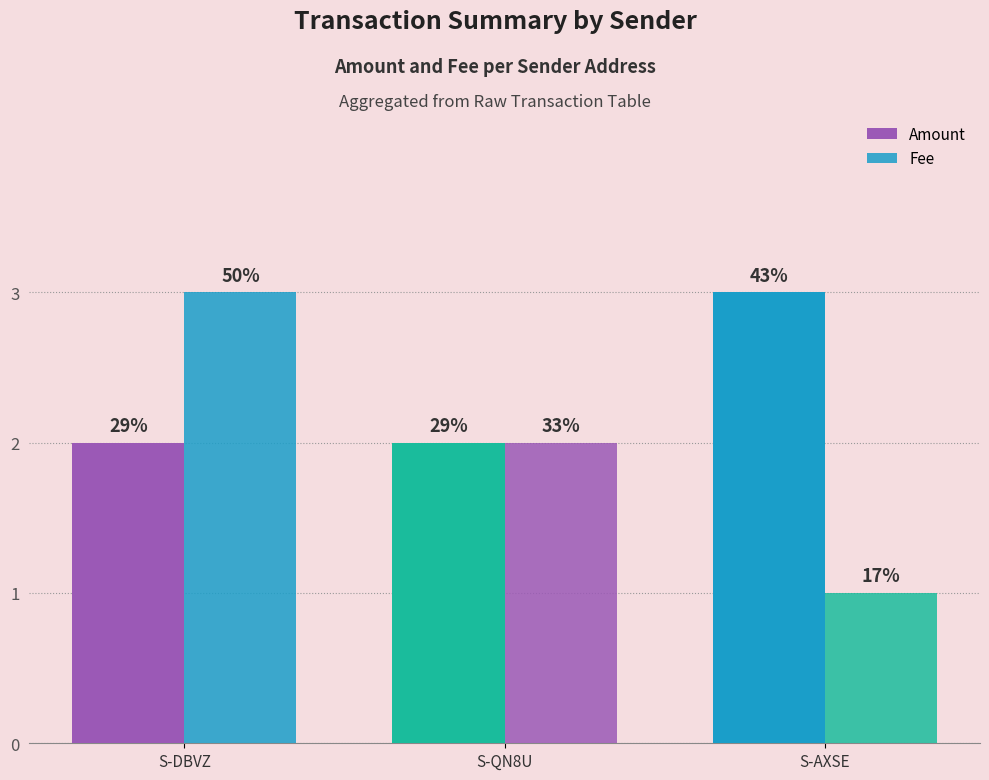

At which label does Amount reach its minimum?

S-DBVZ